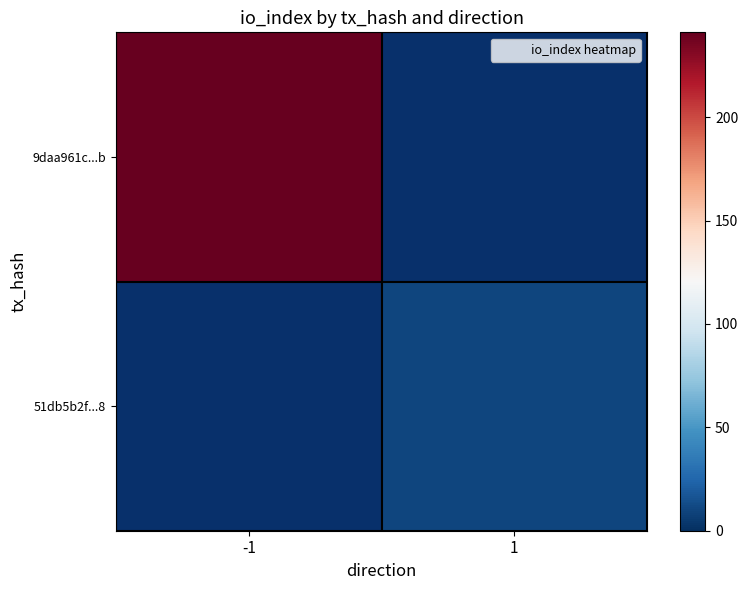

At which label does 51db5b2f...8 reach its peak?

-1